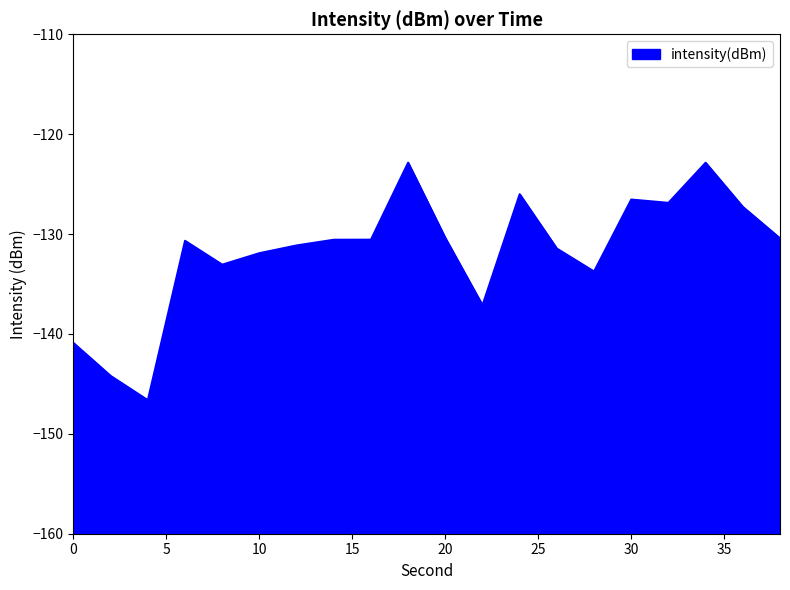

How many interior local valleys (lower than both neighbors) does the data have?

5